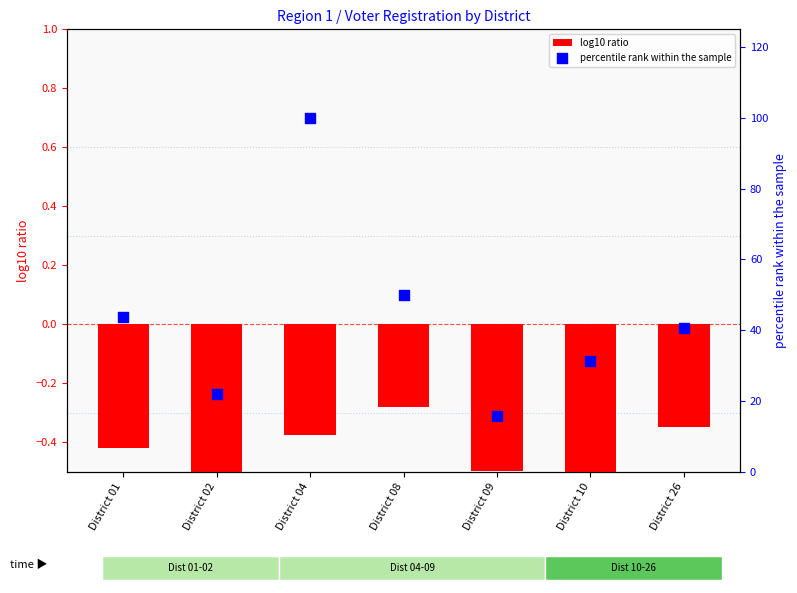

Approximately how many times larger is the value at District 26 compared to District 01?

0.9